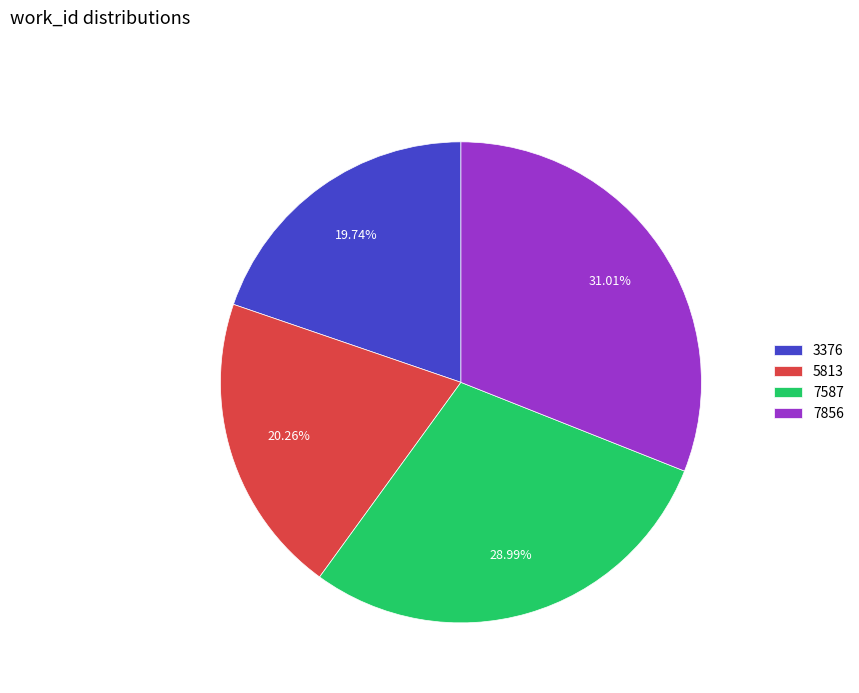

How much of the chart is everything except 7856?

69.0%